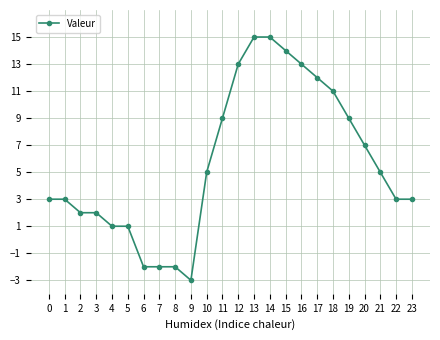

What is the average value?

6